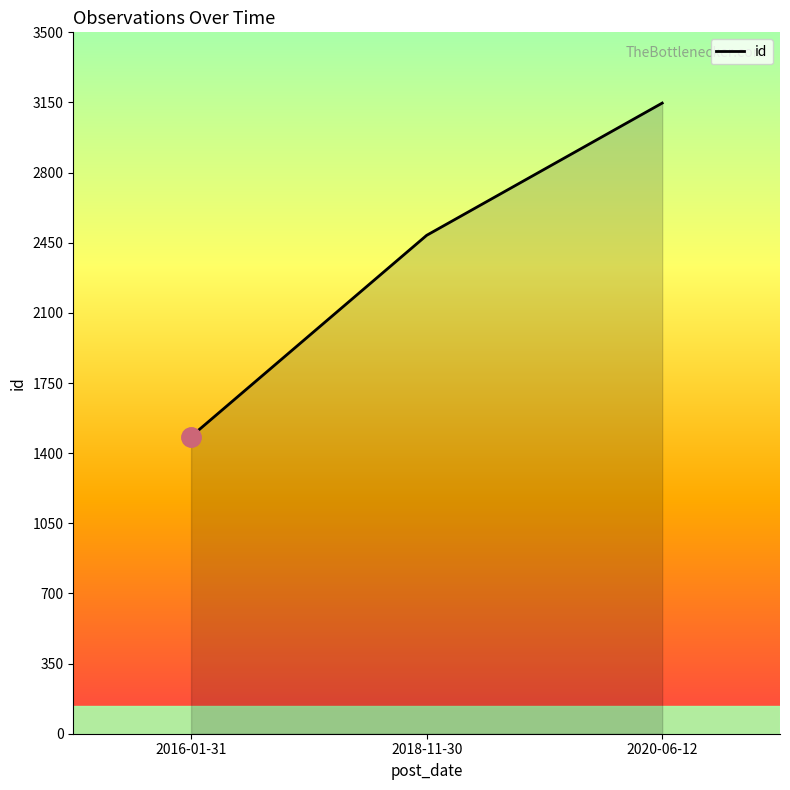

Count the number of categories in the chart.

3